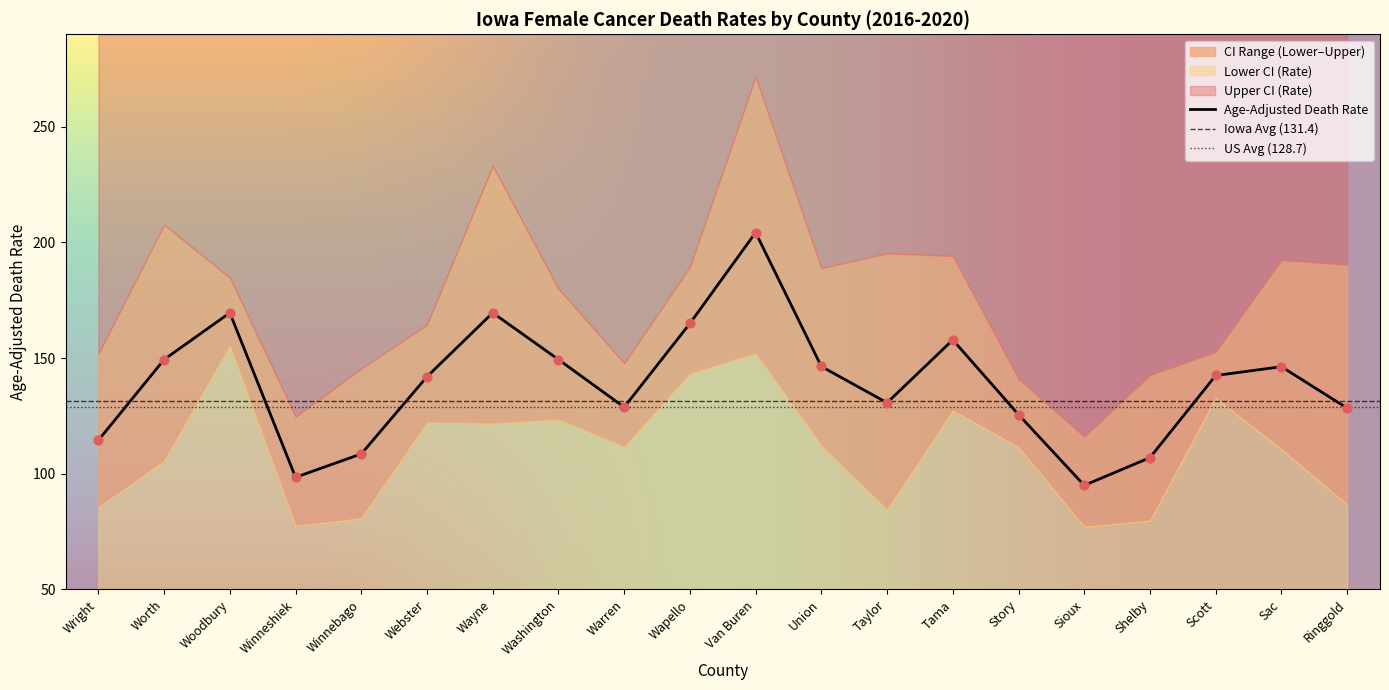

At how many categories does at least one series exceed 259?

1